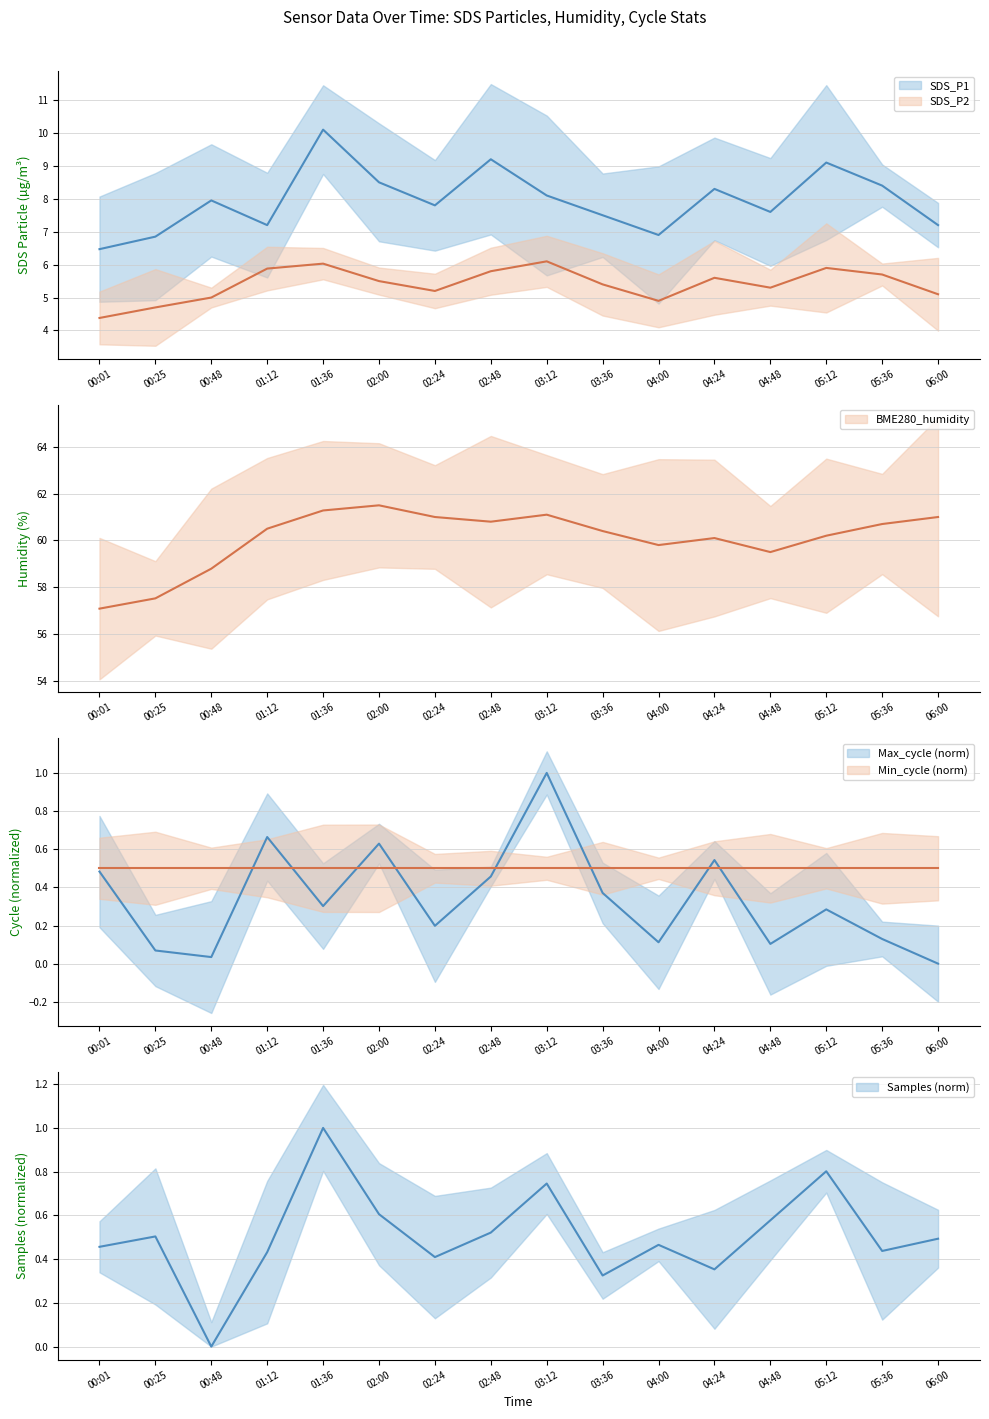

In Max_cycle, how many points are higher than both neighbors (excluding endpoints)?

5